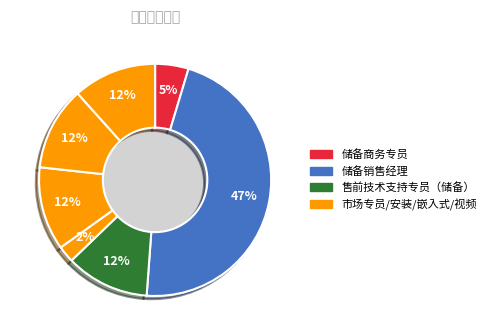

How many slices are in this pie chart?

7